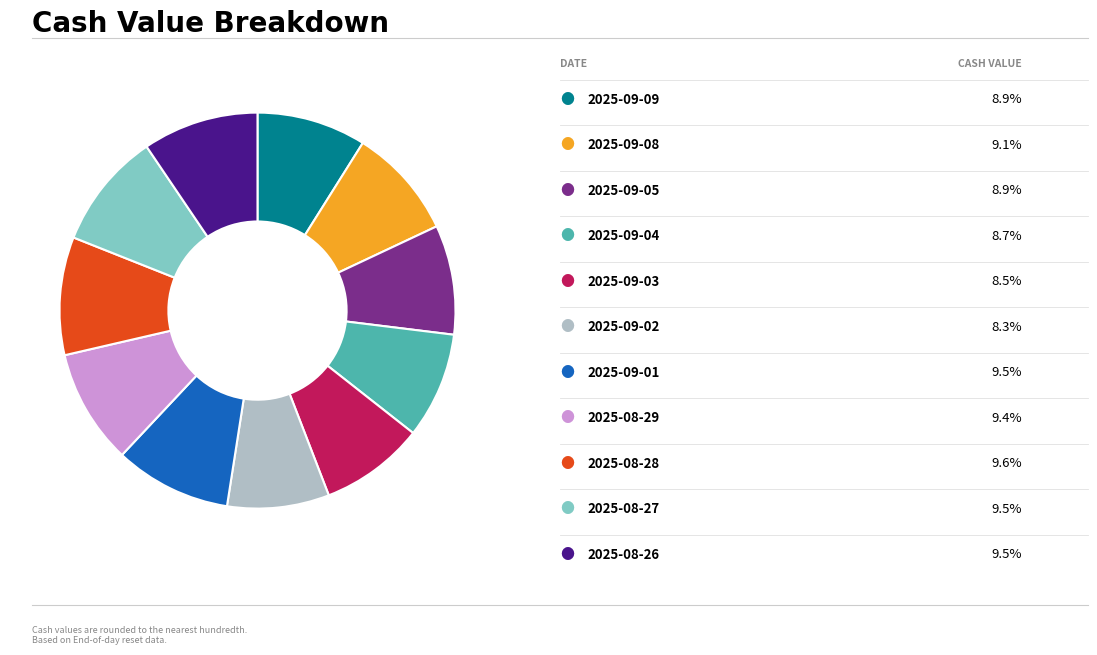

How many segments does this pie chart have?

11